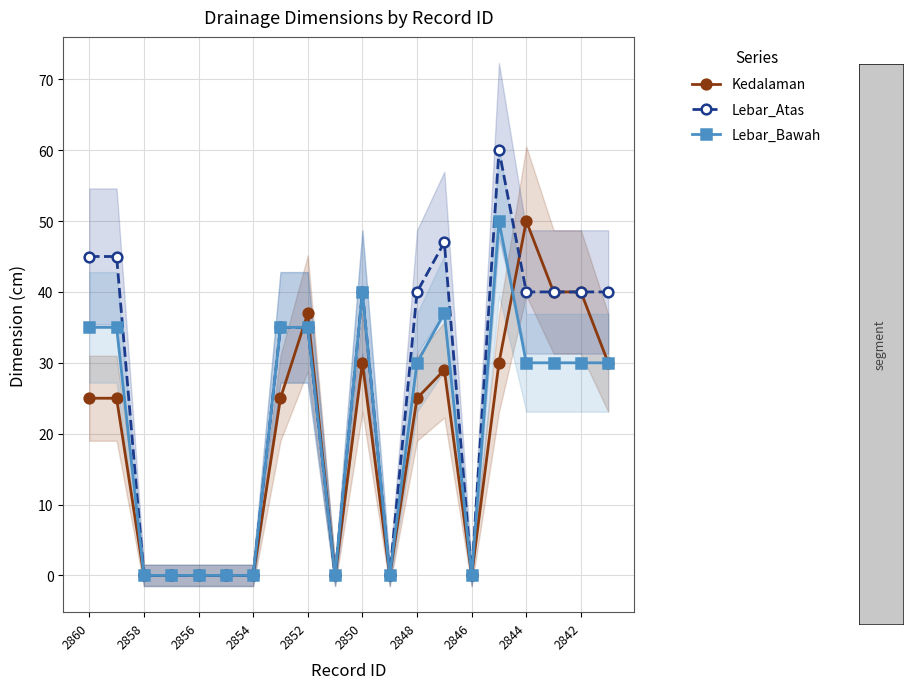

The Lebar_Atas series shows 32 at 2854. True or false?

False